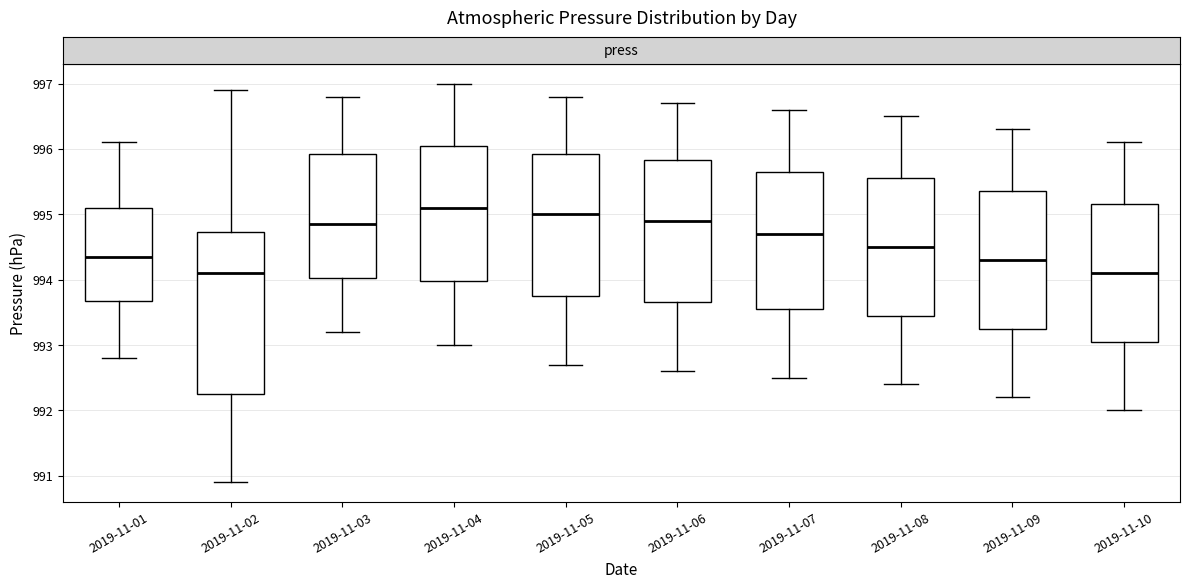

Which box is the tallest, from its lower edge to its upper edge?

2019-11-02